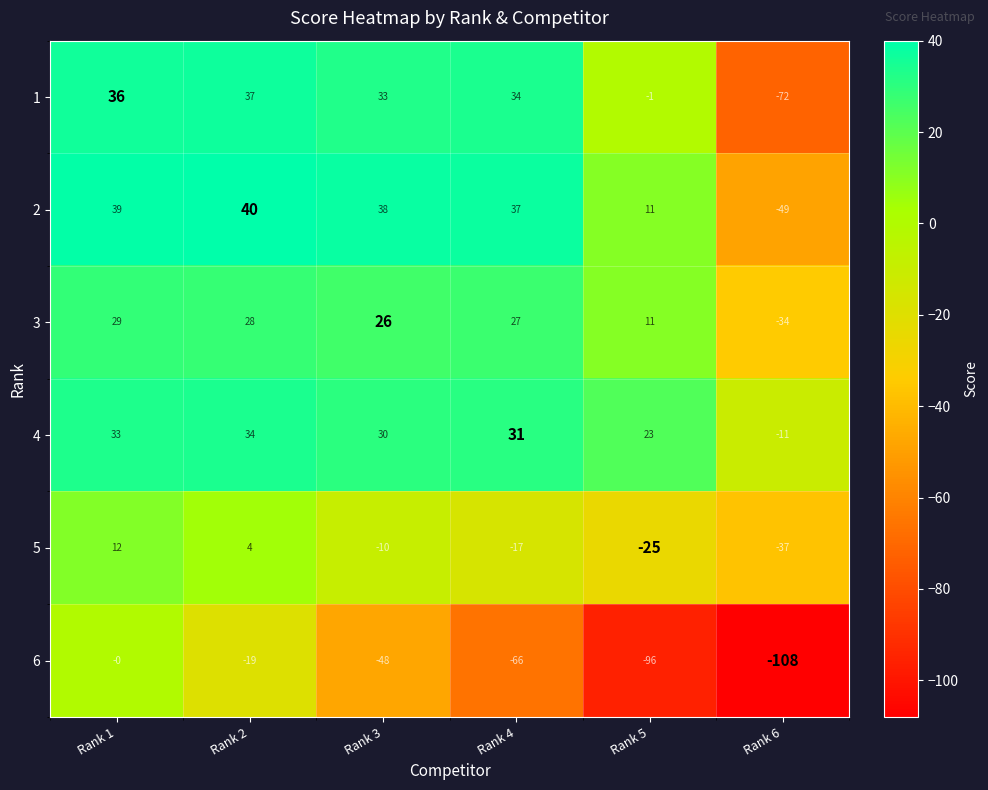

Which series has the widest spread of values?

1